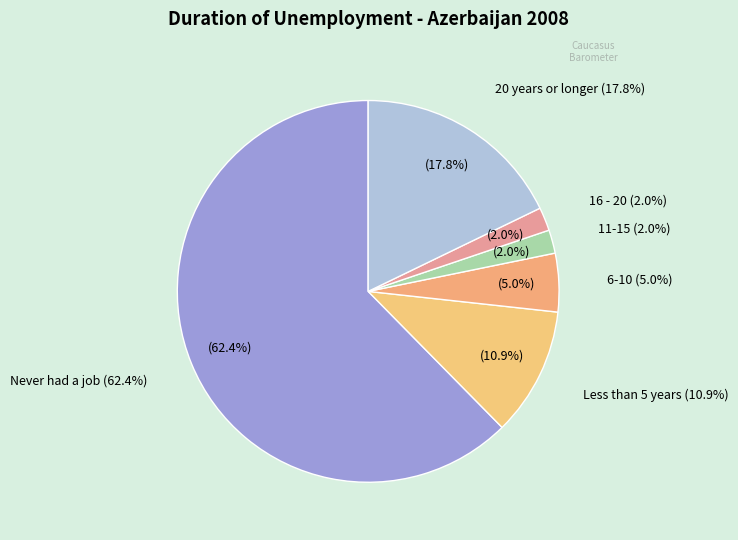

Count the number of slices in the pie.

6